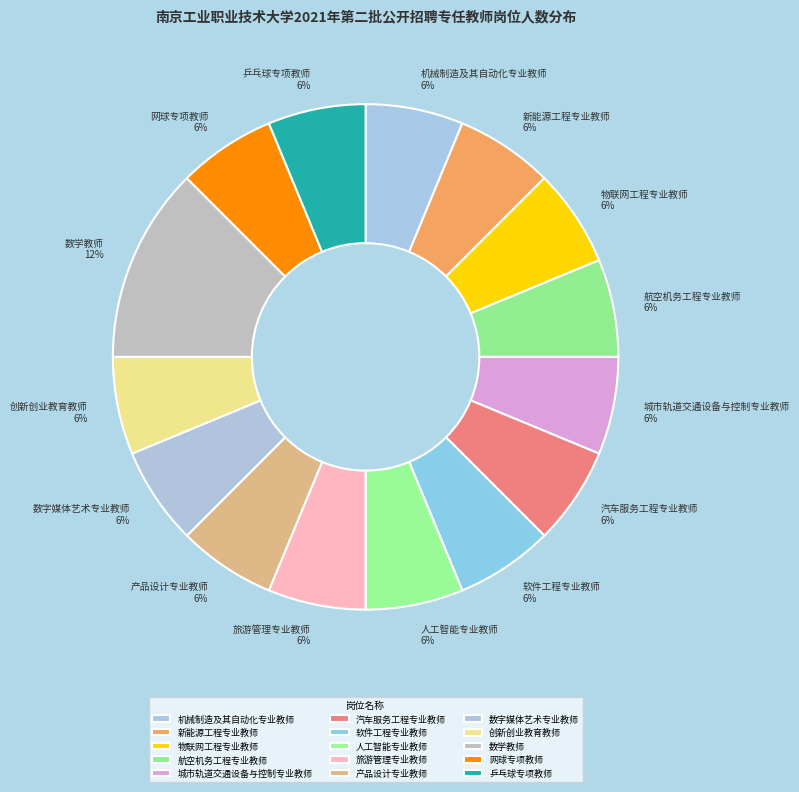

Is there any slice that represents more than half of the pie?

No